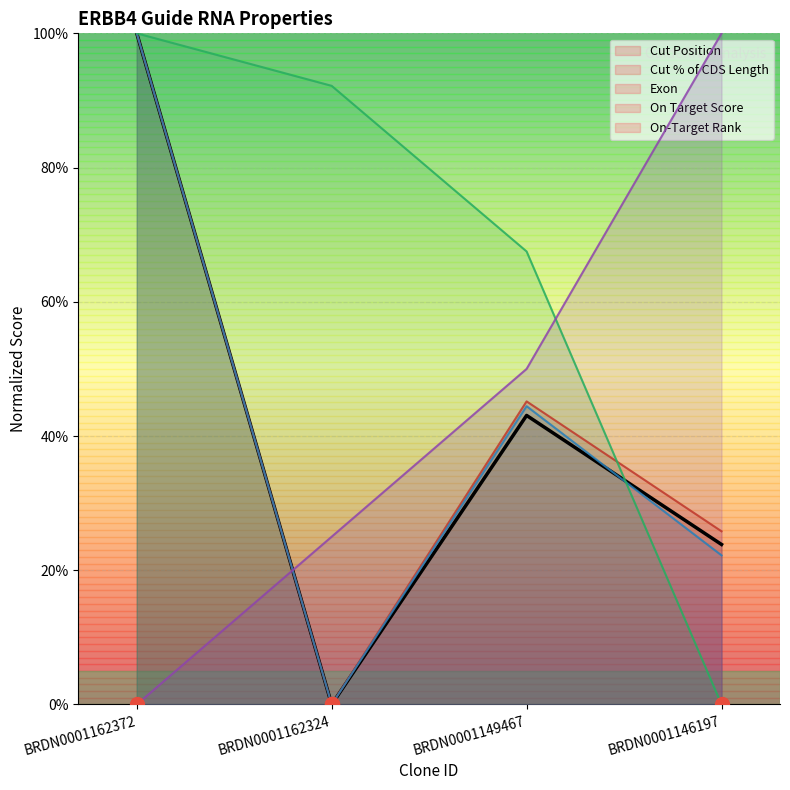

What is the difference between the maximum and minimum values in the On-Target Rank series?

100.0